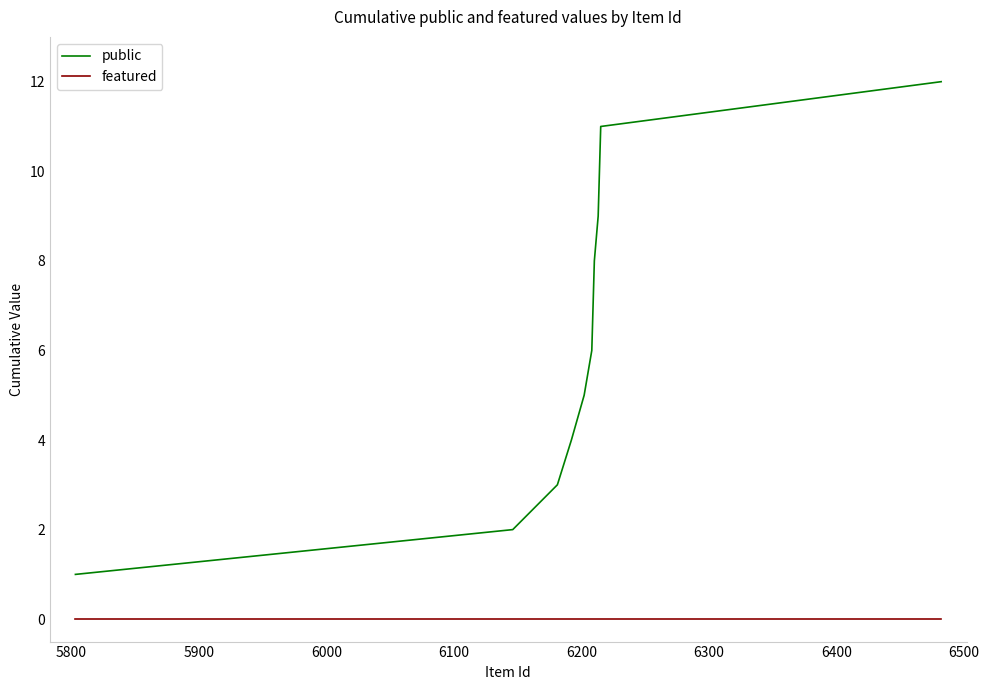

True or false: public has more than 0 points higher than both neighbors.

False